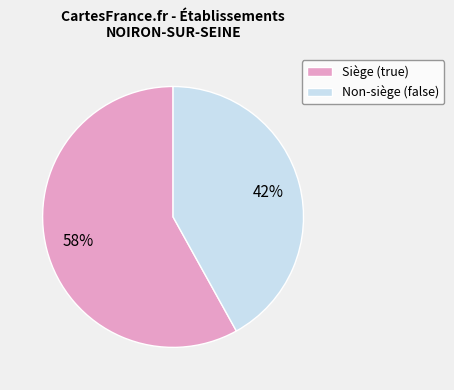

Rank the categories by value from lowest to highest.

Non-siège (false), Siège (true)